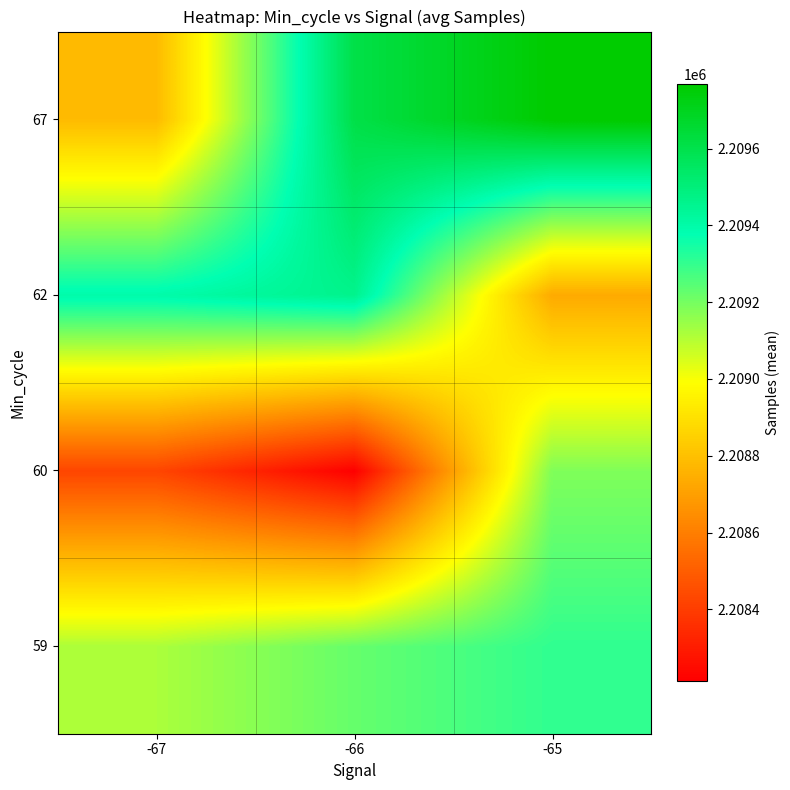

Between -67 and -66, which is larger?

-66